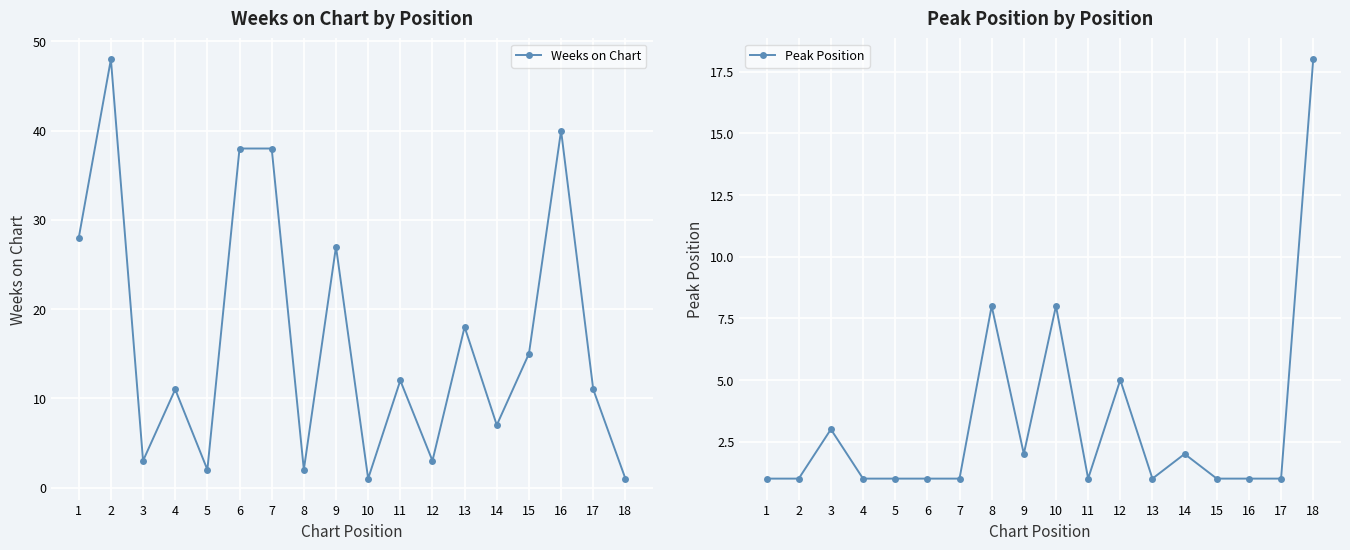

Read the Weeks on Chart value at 8.

2